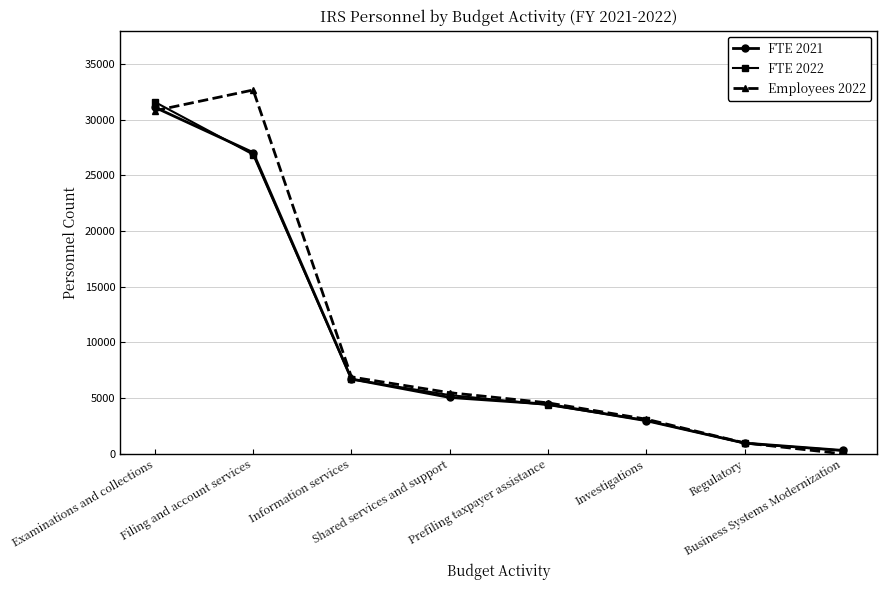

True or false: FTE 2022 has more than 0 interior local peaks.

False